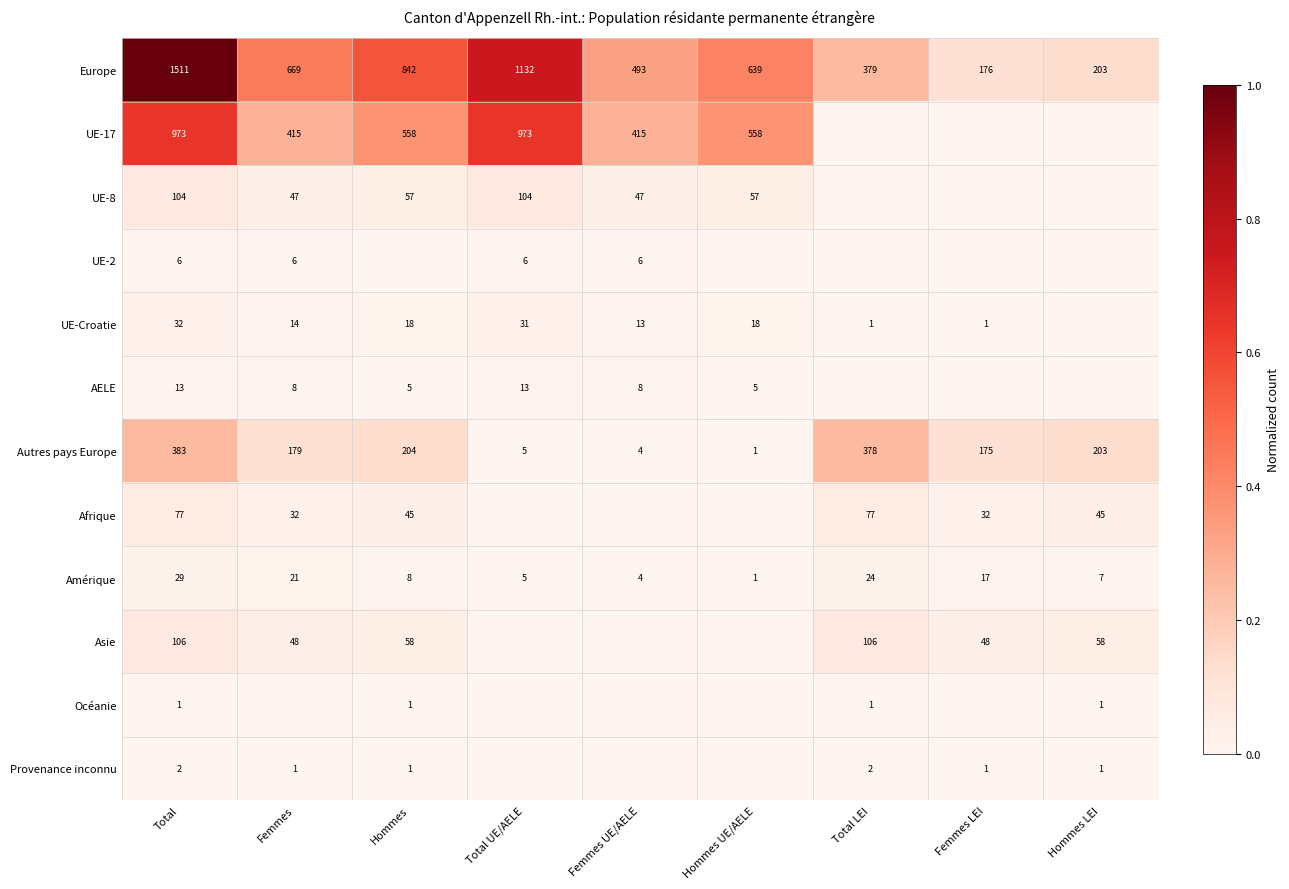

What is the sum of the Autres pays Europe values at Hommes UE/AELE and Total?

384